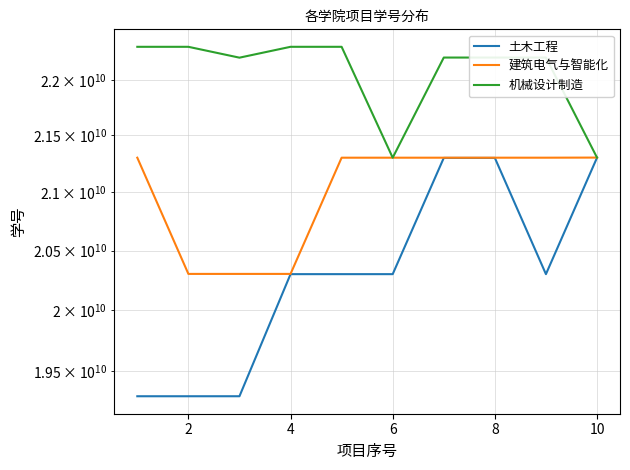

Which series has the widest spread of values?

土木工程